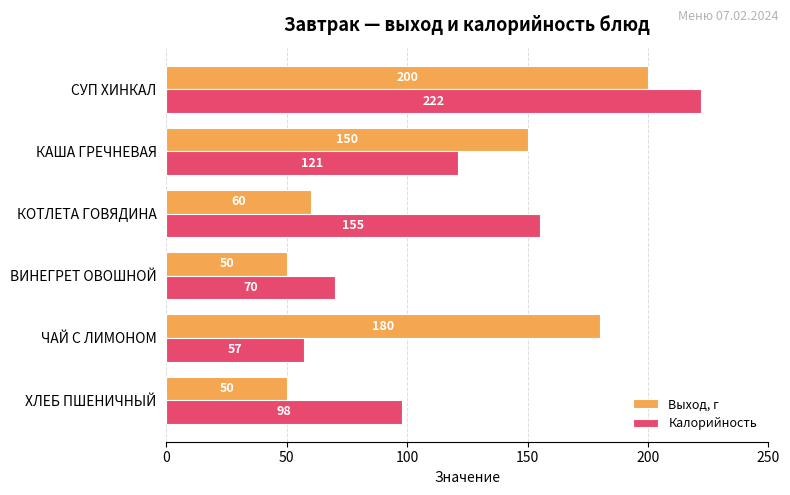

At СУП ХИНКАЛ, list the series in order from smallest to largest.

Выход, г, Калорийность